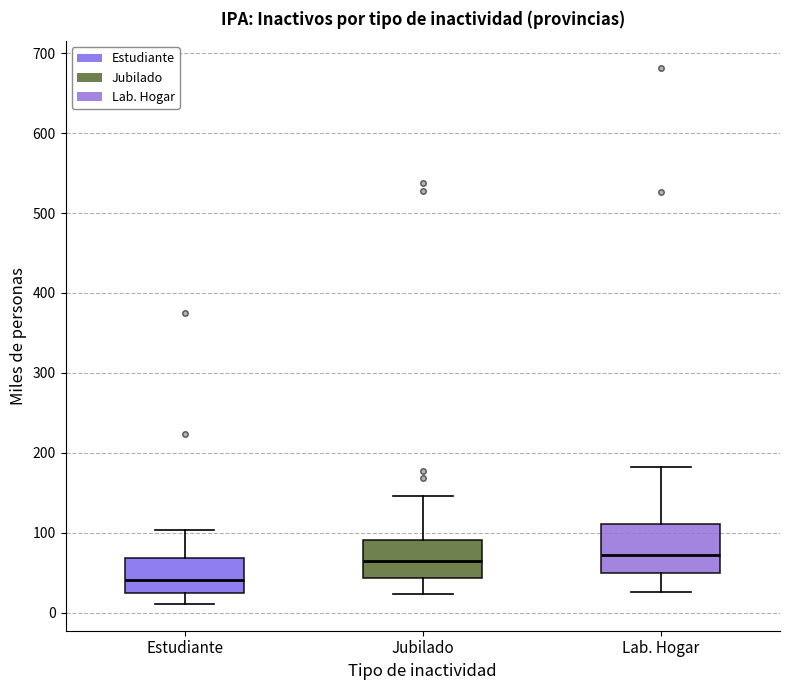

Comparing the boxes themselves (not the whiskers), which one is the tallest?

Lab. Hogar